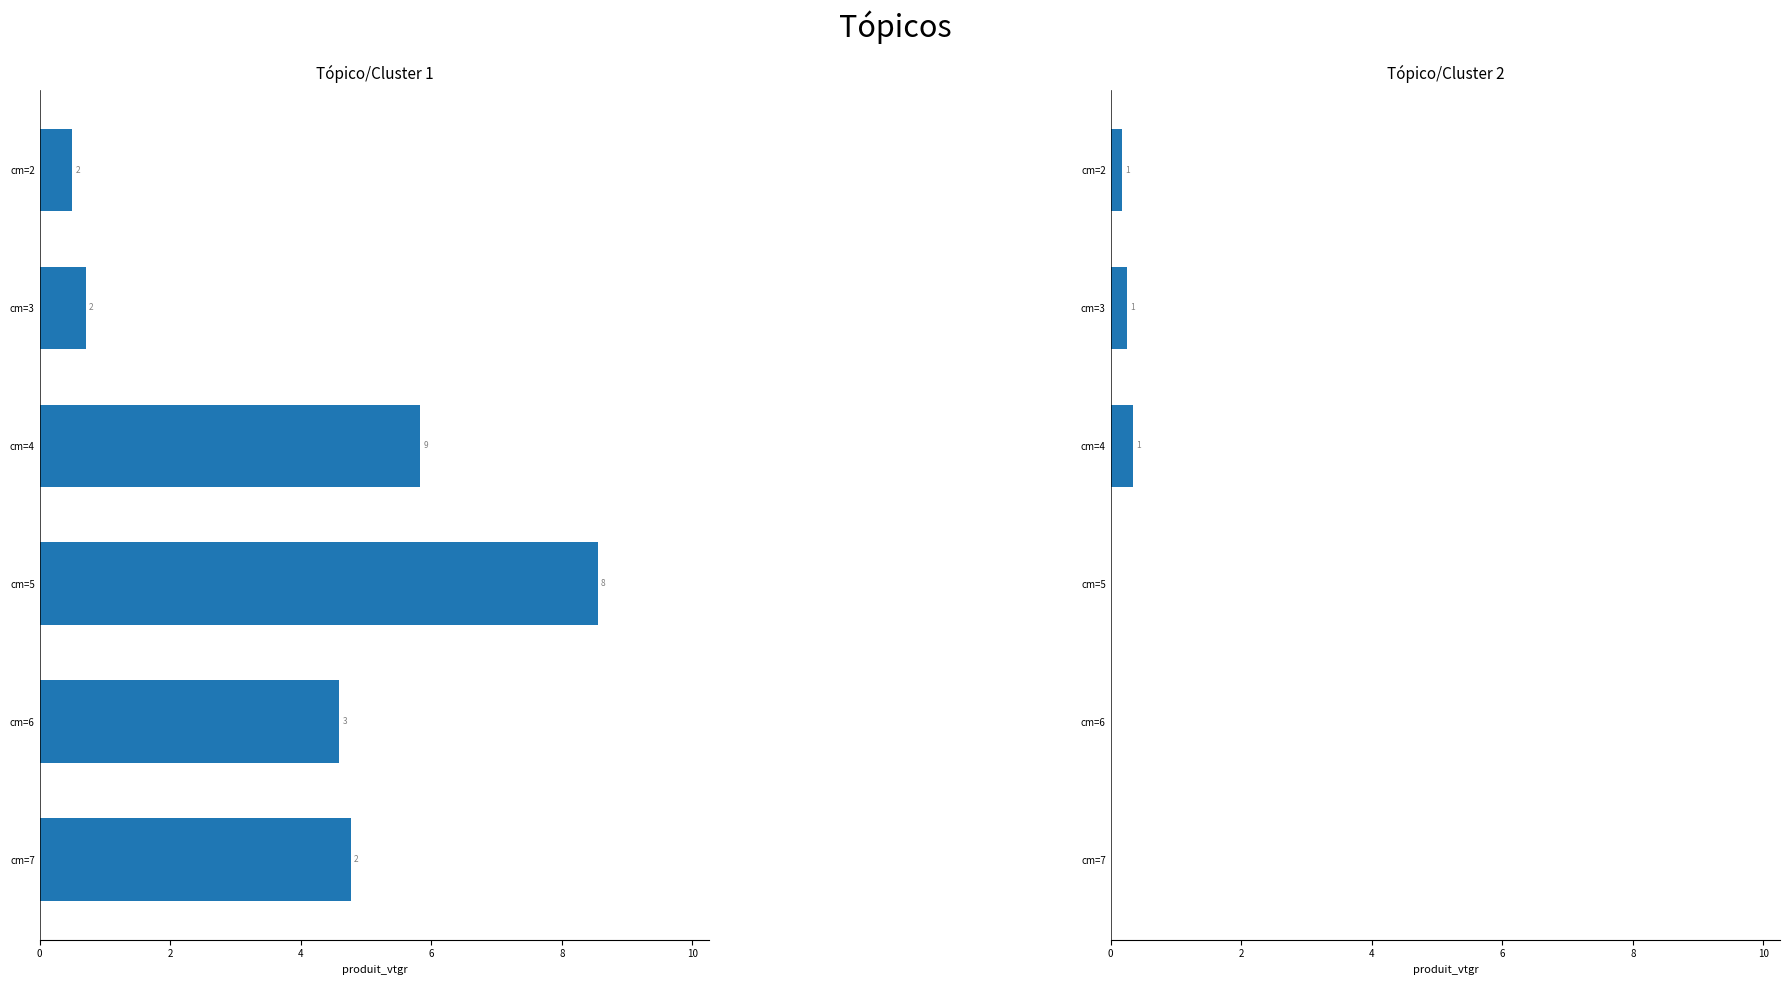

What is the value of the CHENE D'AMERIQUE bar at the 6th from the left?

4.8